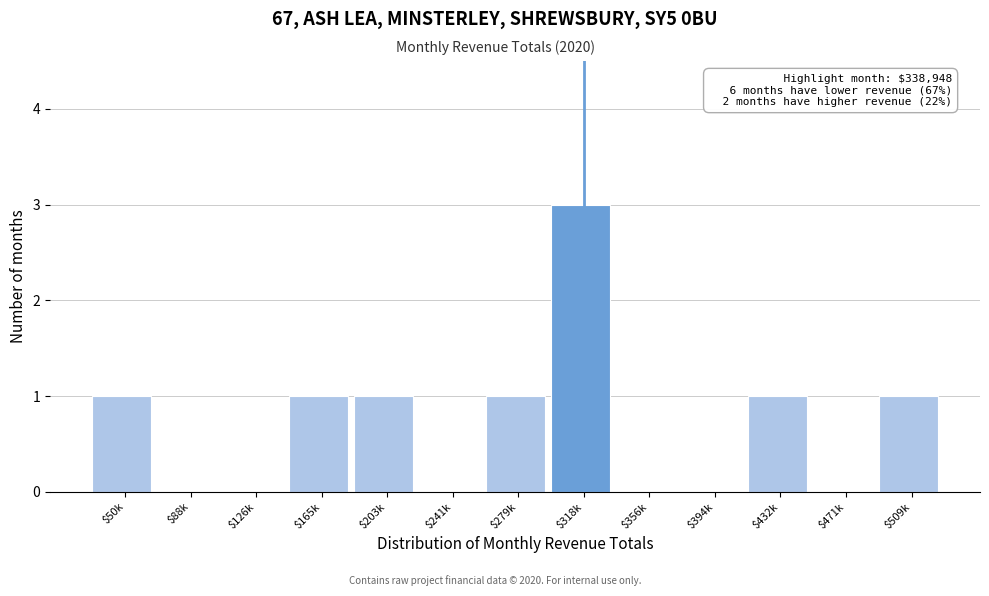

True or false: the data shows 2 at $394k.

False